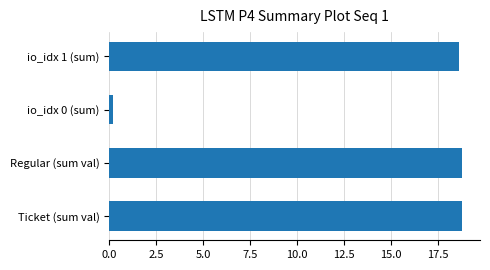

How many data points does each series have?

4